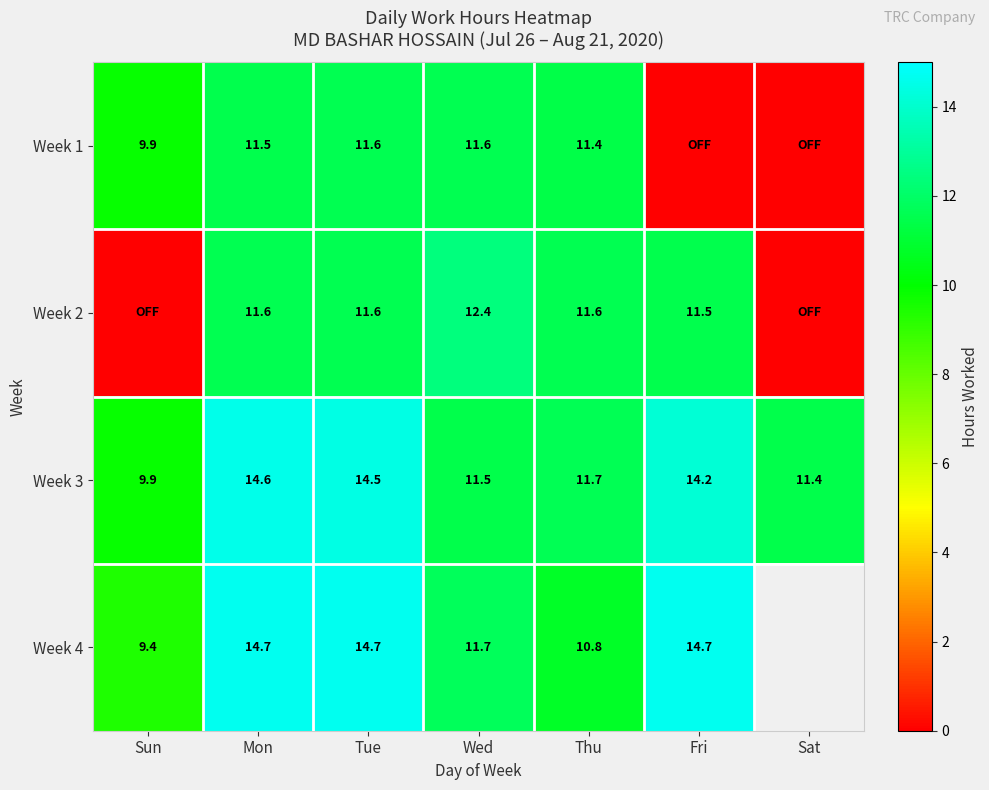

Rank the categories by Week 3 value from highest to lowest.

Mon, Tue, Fri, Thu, Wed, Sat, Sun